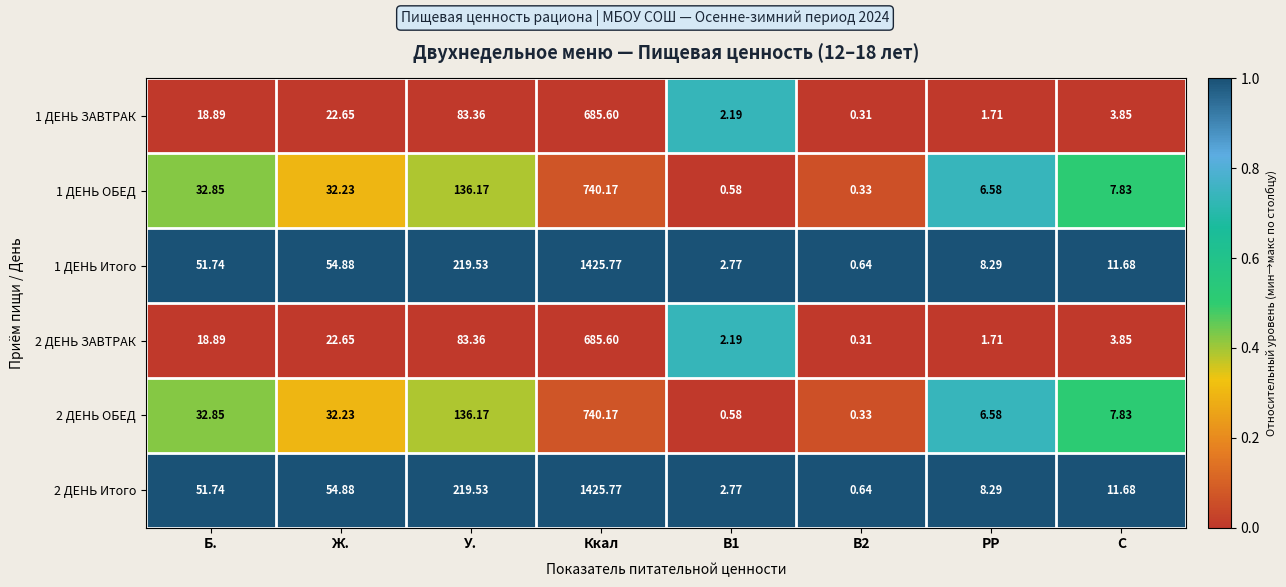

At which label is 2 ДЕНЬ ОБЕД closest to 370?

У.